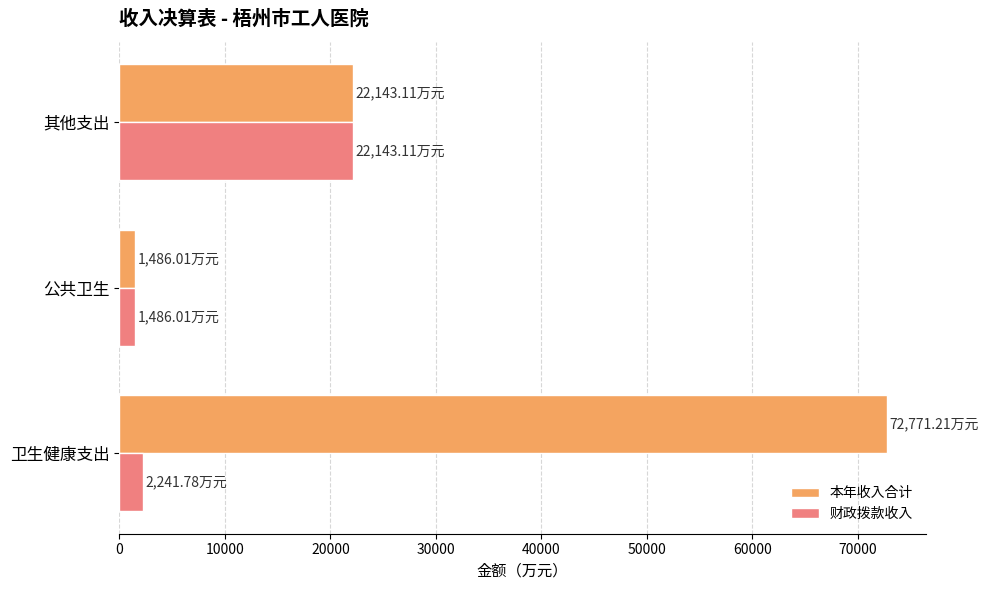

List the series in order of their peak value, highest first.

本年收入合计, 财政拨款收入